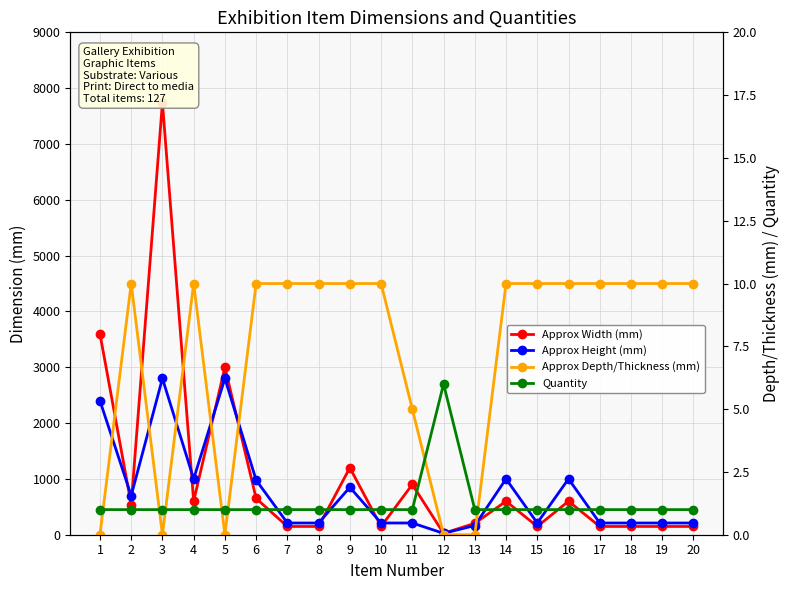

At which label does Quantity reach its minimum?

1